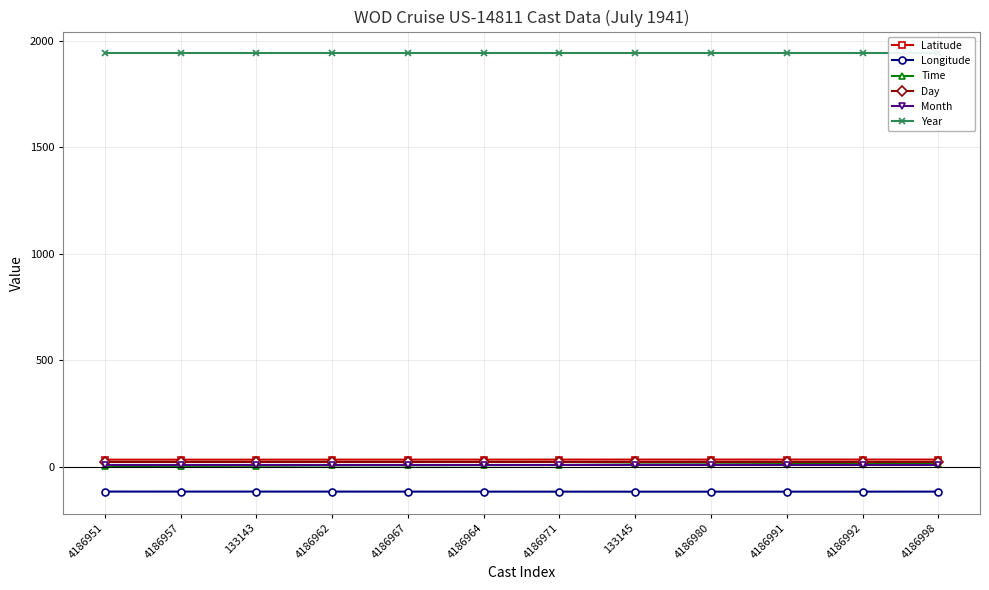

Read the Month value at 133143.

7.0